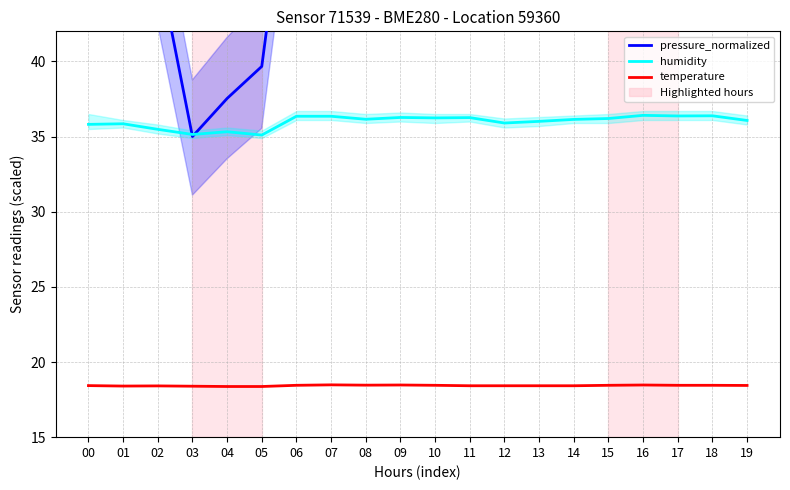

Which series has the widest spread of values?

pressure_normalized